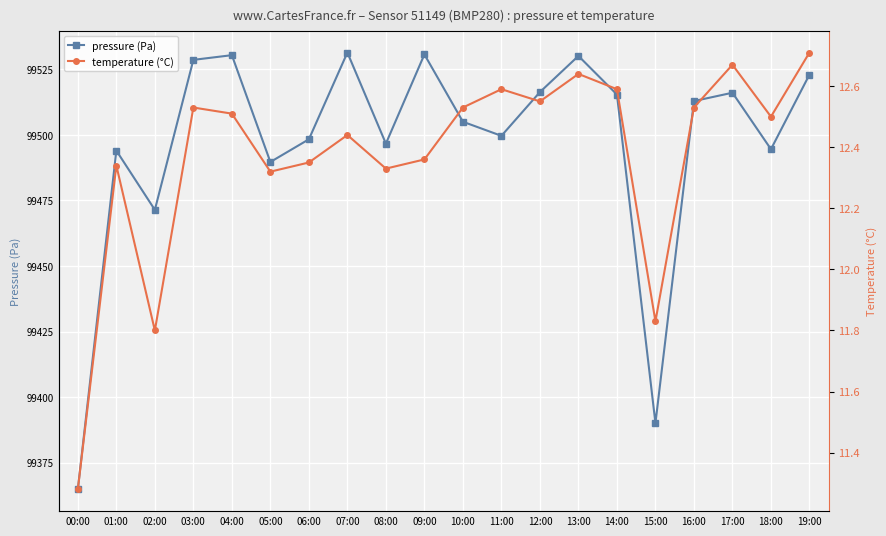

What is the minimum value shown in the chart?

11.3